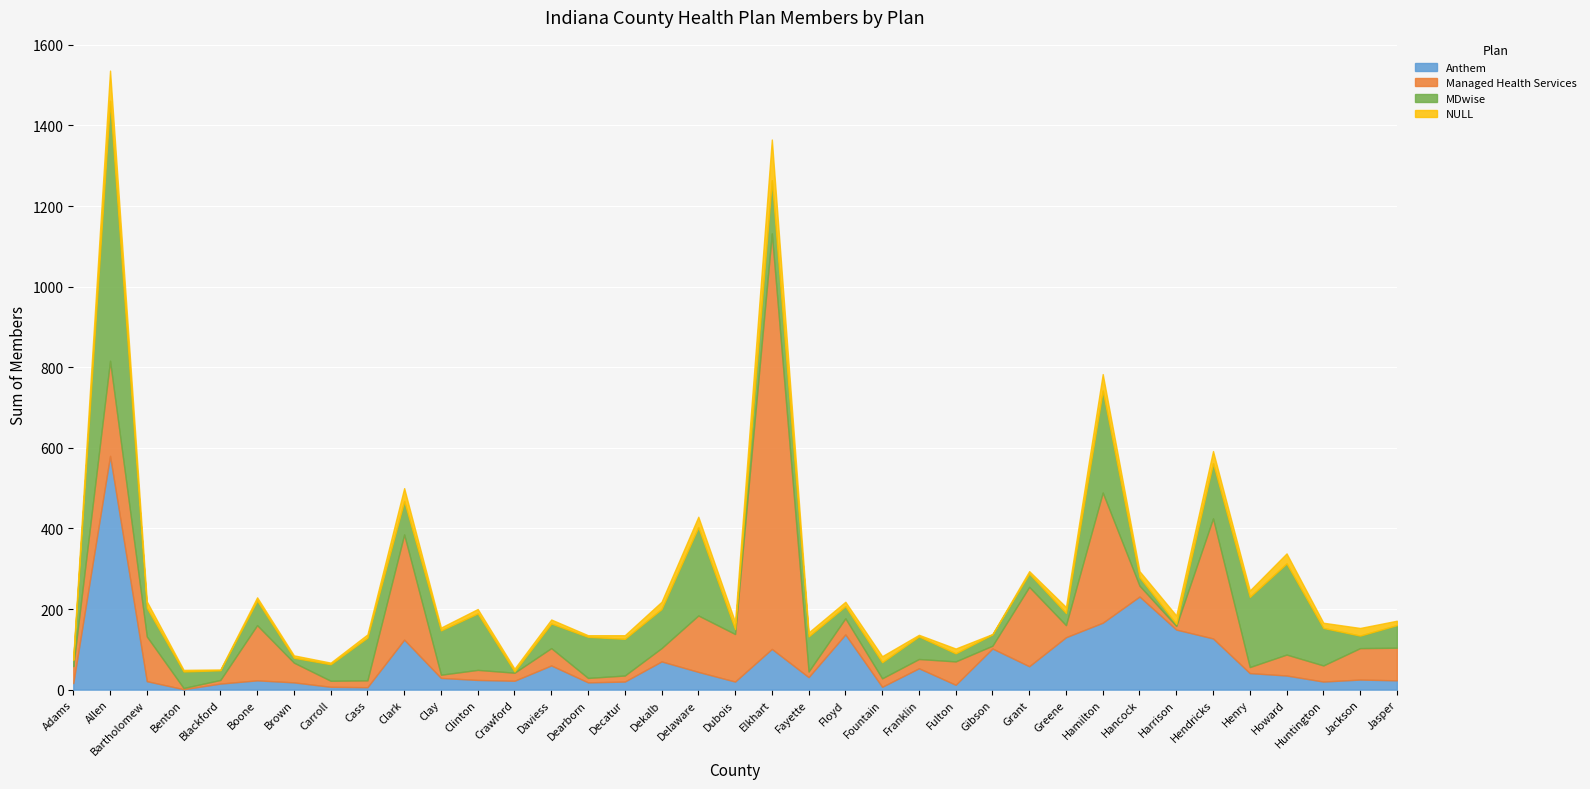

What is the sum of the NULL values at Clark and Fountain?

47